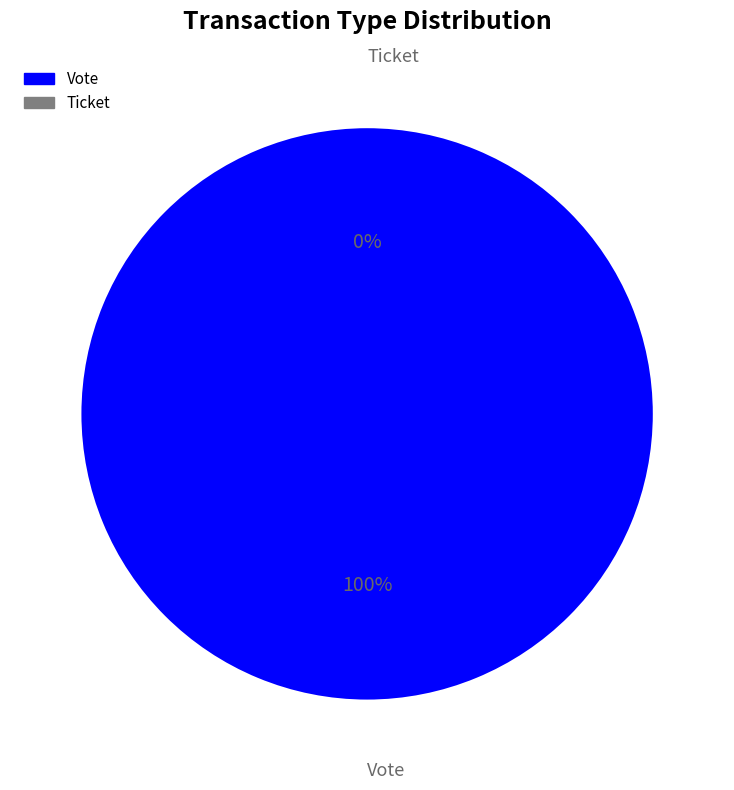

How many segments does this pie chart have?

2